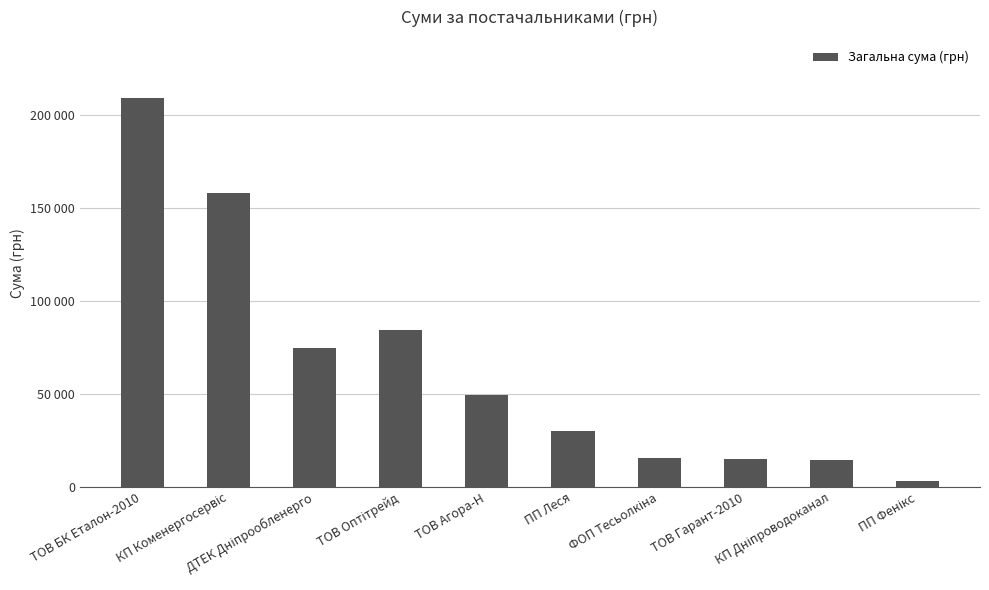

Reading left to right, transcribe all the data shown in this chart.

208966.6	158173.5	74939.4	84341.2	49613.6	30020.0	15361.0	15039.4	14527.7	3373.7